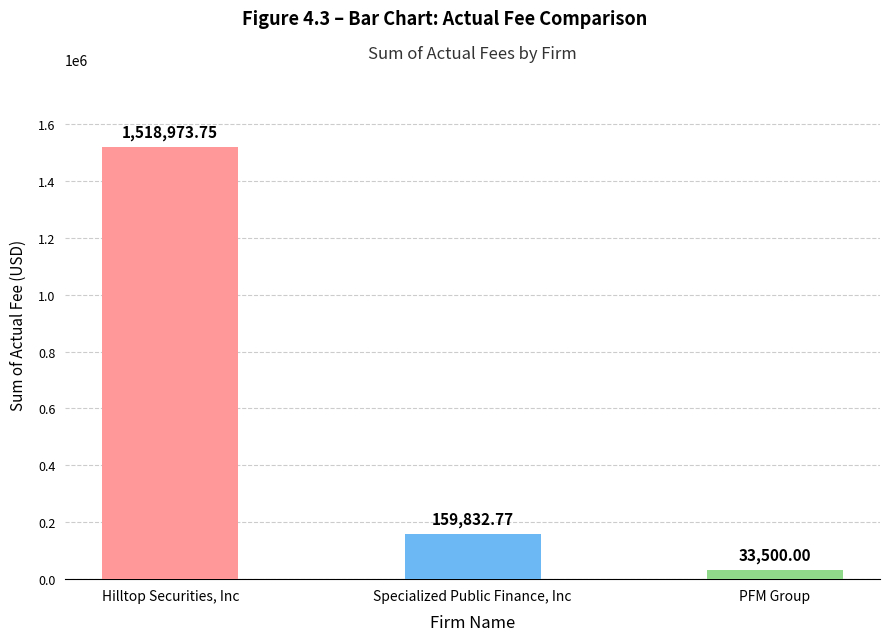

Reading right to left, transcribe all the data shown in this chart.

33500.0	159832.8	1518973.8